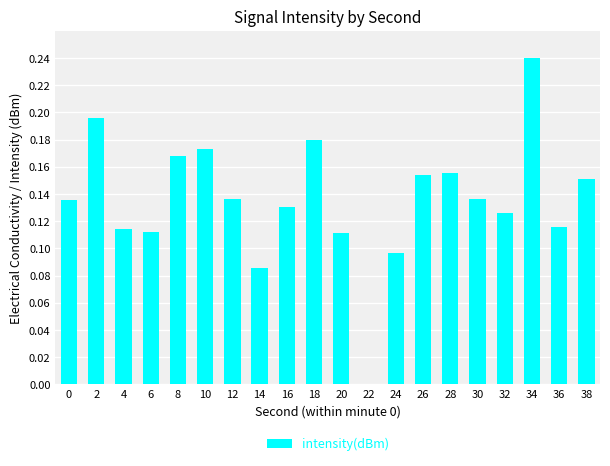

What is the sum of all values?

2.7